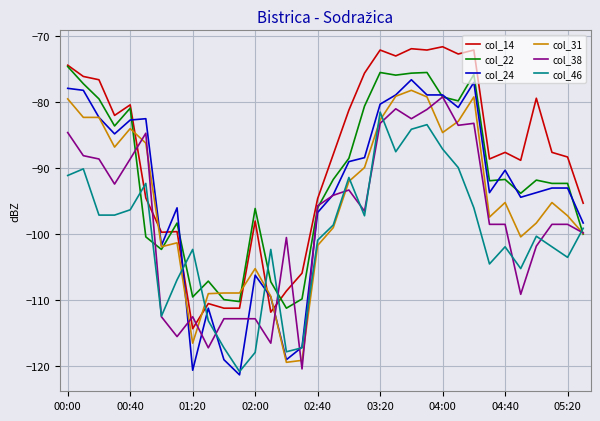

What is the highest value of the col_38 series?

-79.3